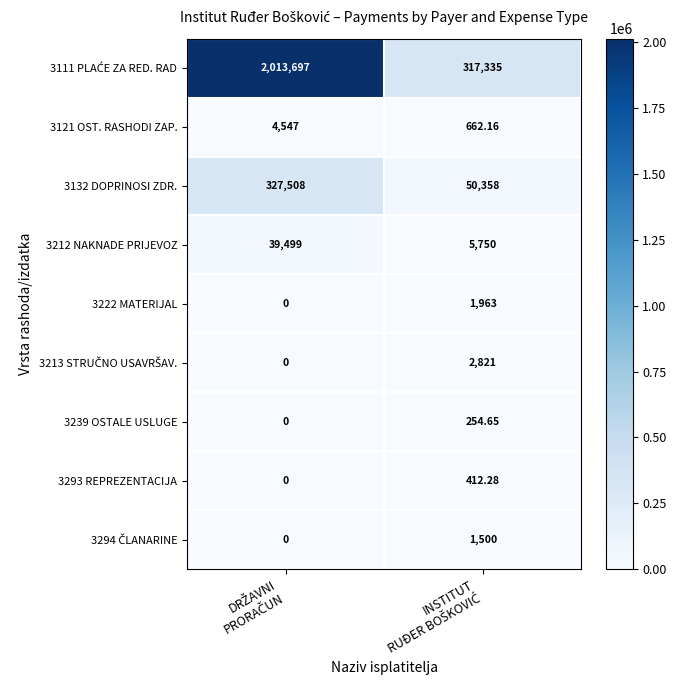

Which series has the largest total across all categories?

3111 PLAĆE ZA RED. RAD